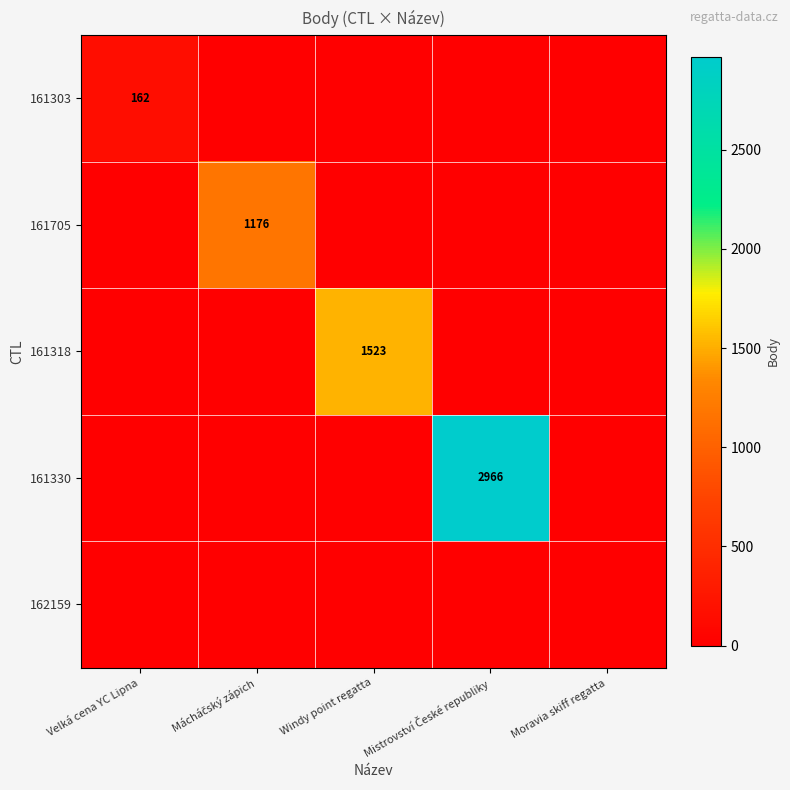

At which category is the sum across all series the highest?

Mistrovství České republiky